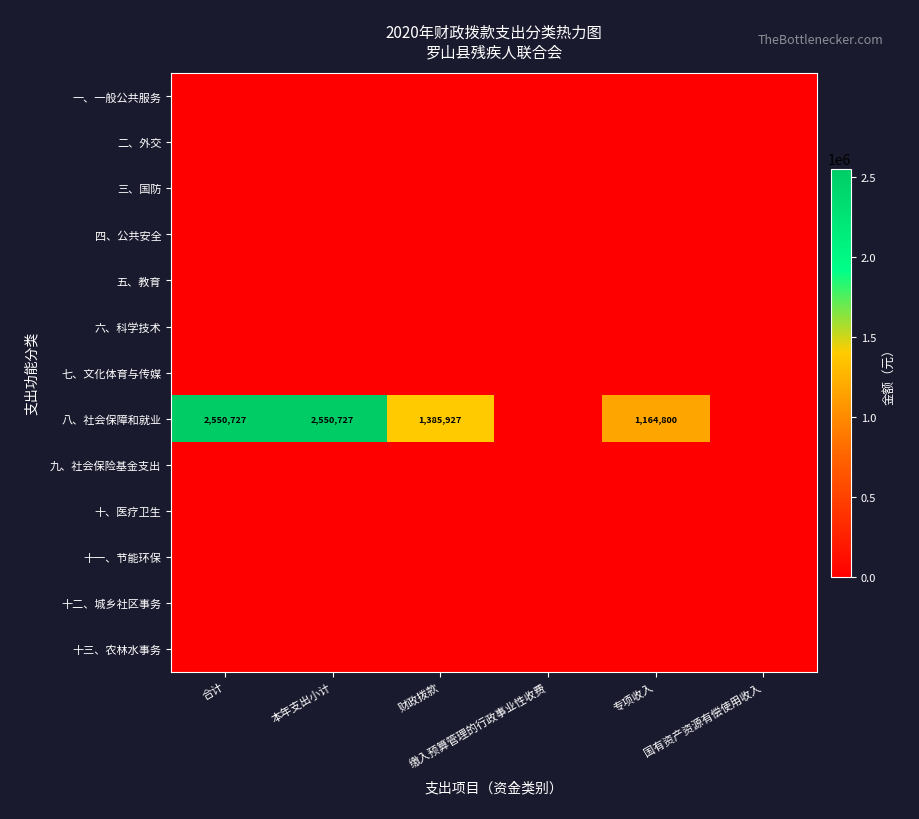

Is it true that 一、一般公共服务 equals 0 at 国有资产资源有偿使用收入?

True